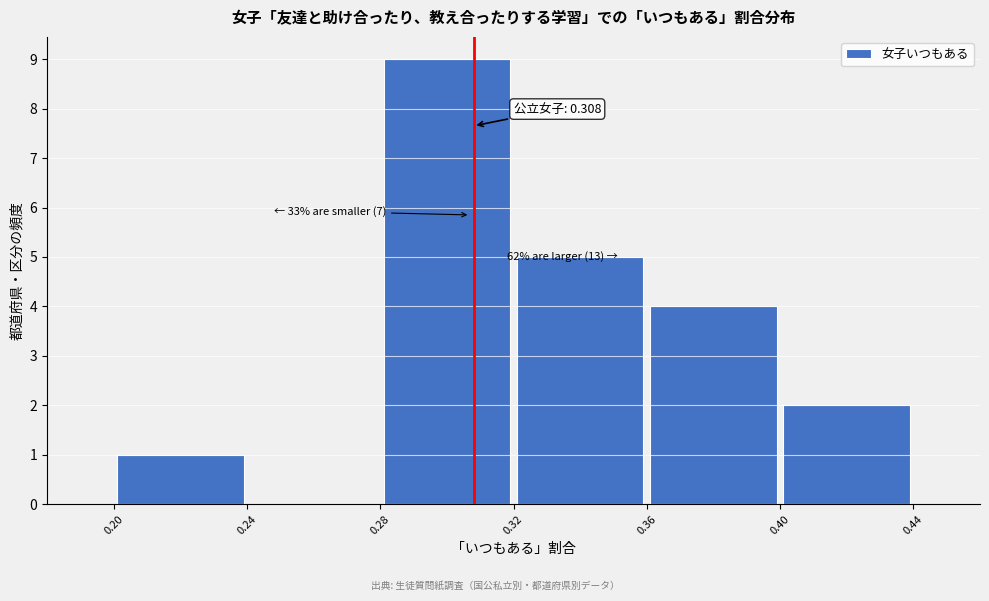

Over which range of the x-axis is the bar tallest?

0.28 to 0.32